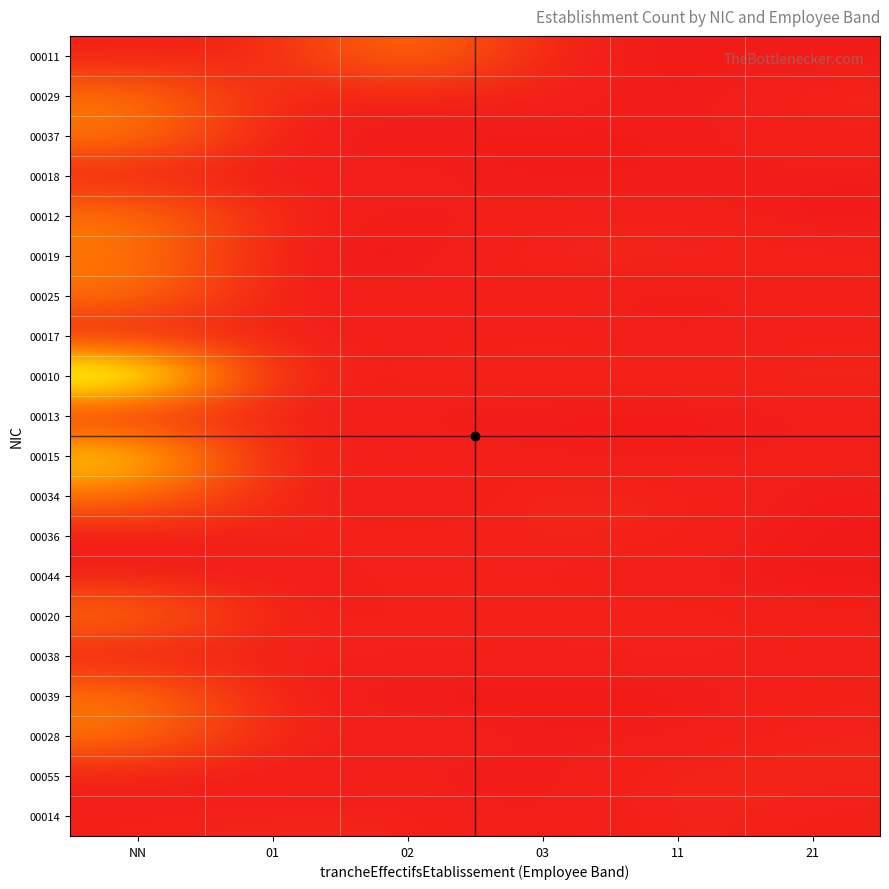

At which category does the chart reach its minimum across all series?

NN